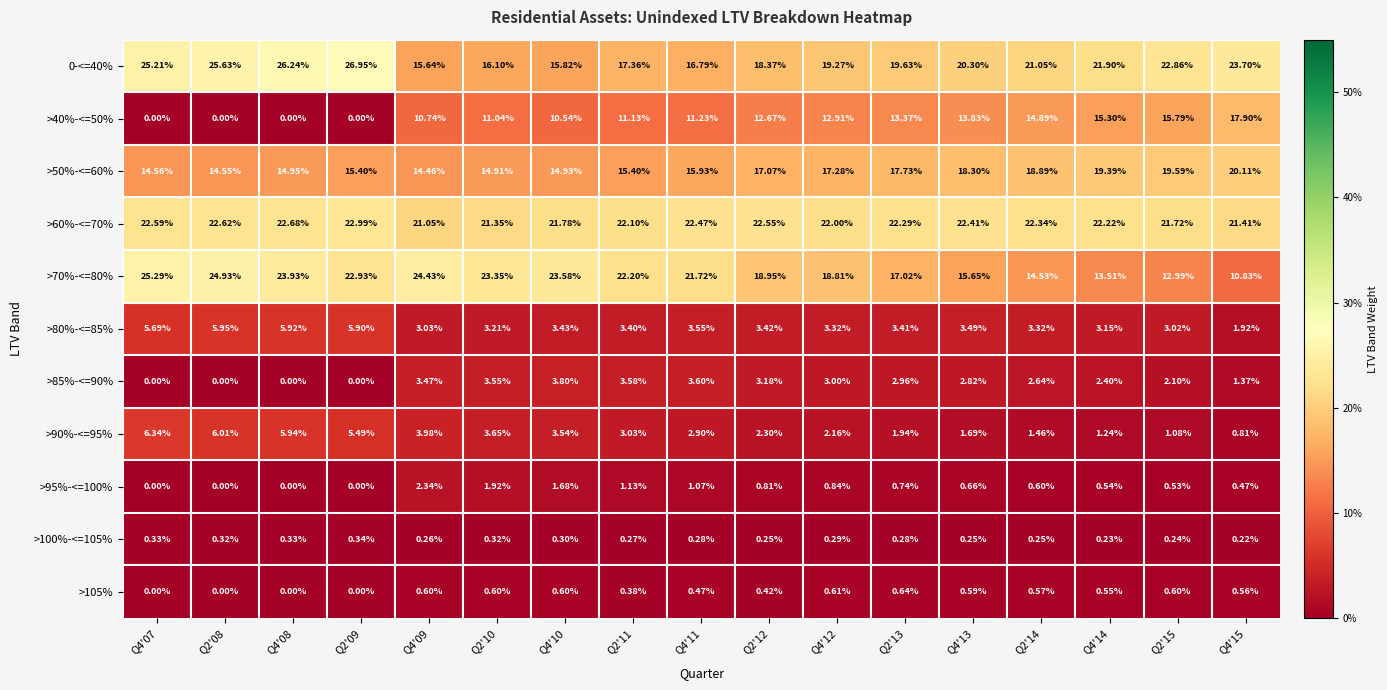

Which series has the largest range (max minus min)?

>40%-<=50%